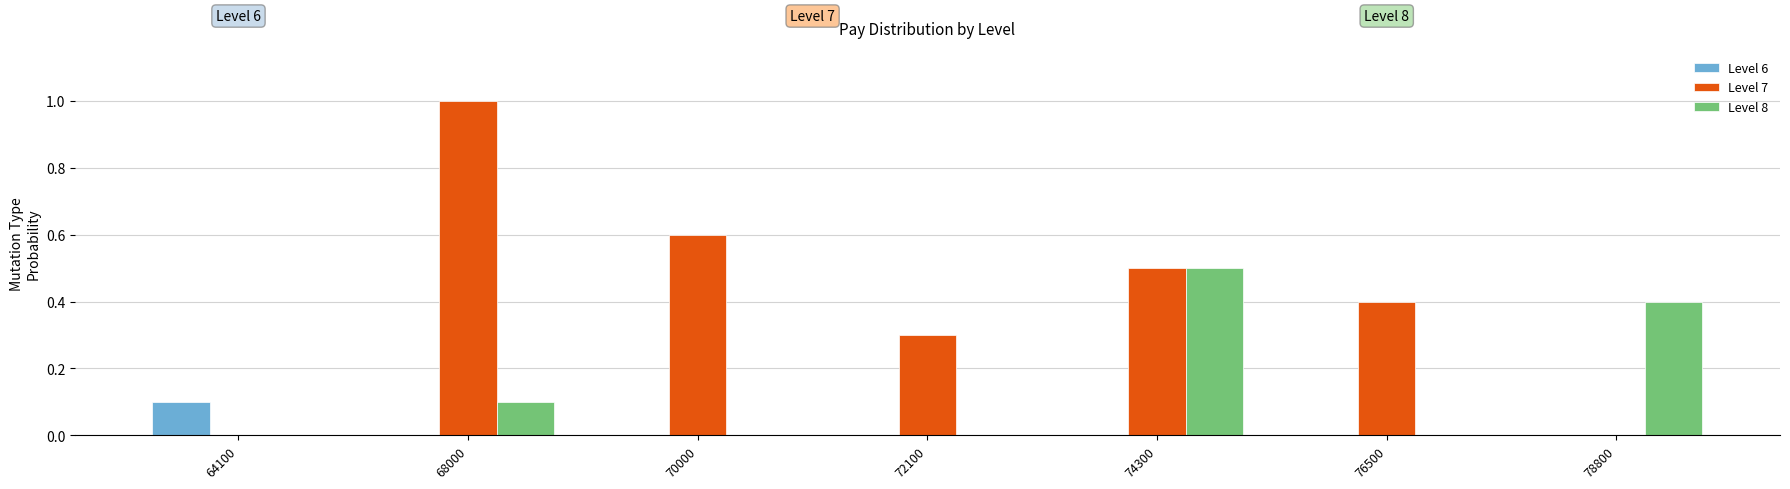

How many distinct data groups are displayed?

3